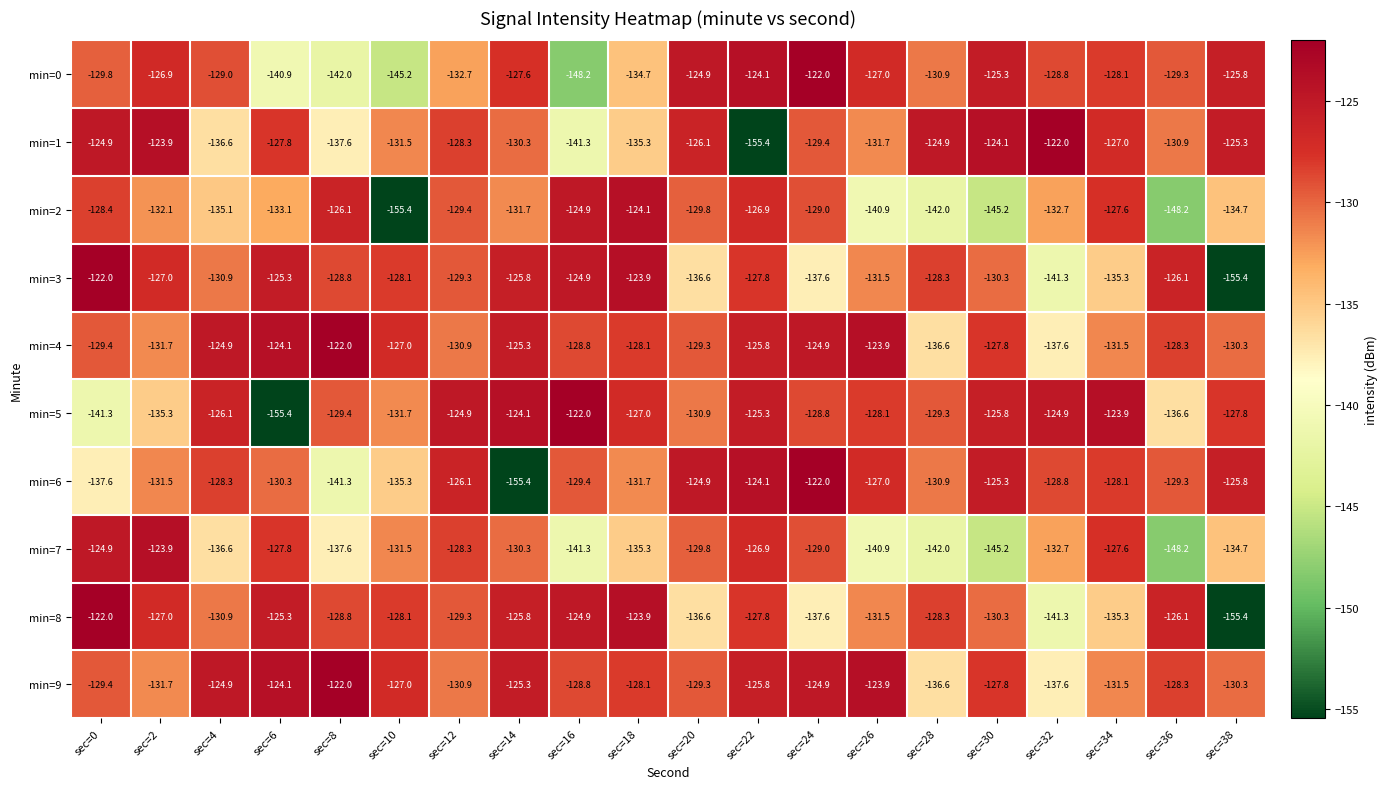

The min=9 series shows -129.3 at sec=20. True or false?

True